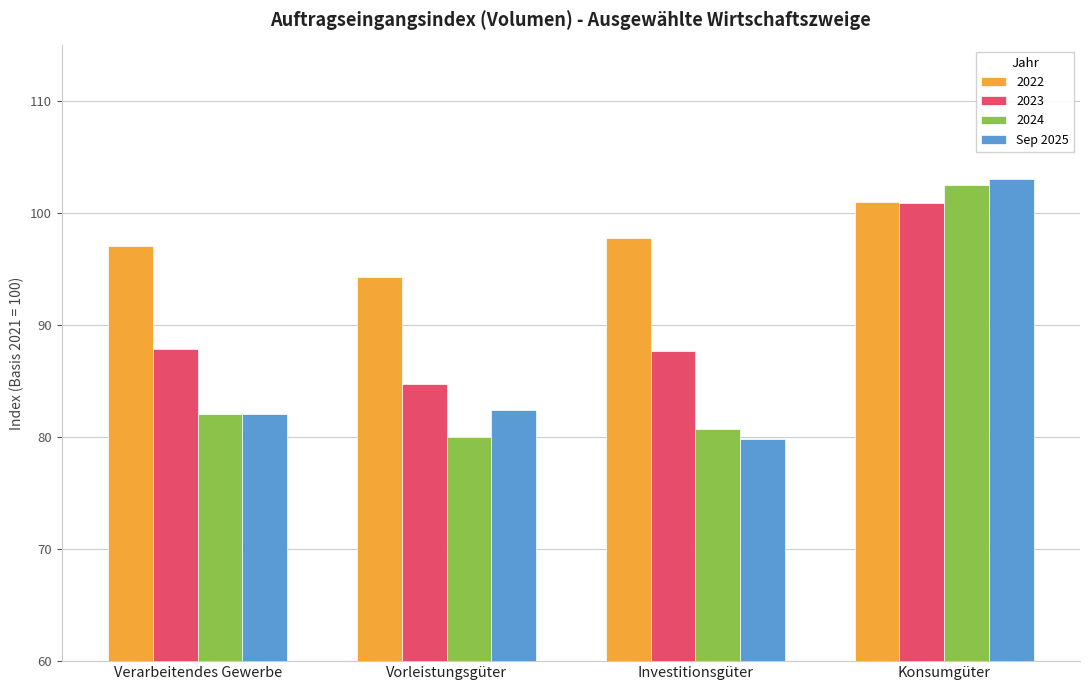

Which category has the highest value across all series?

Konsumgüter